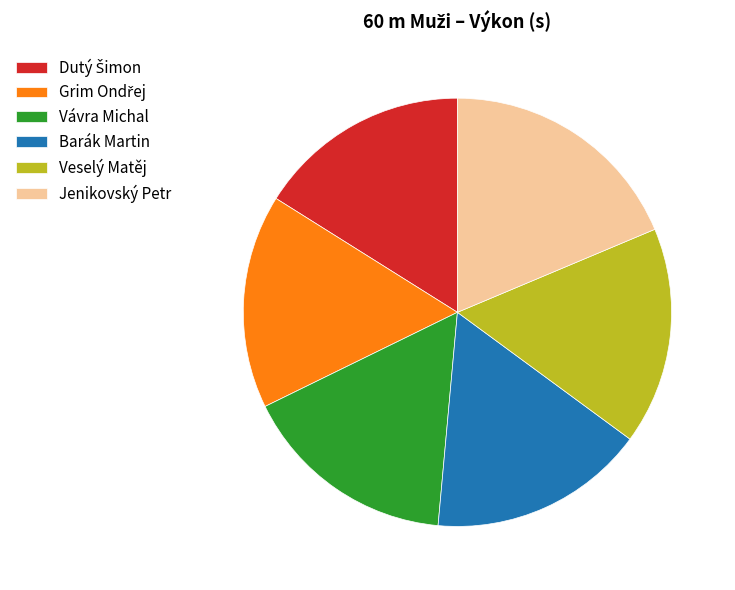

Does any single category account for the majority?

No